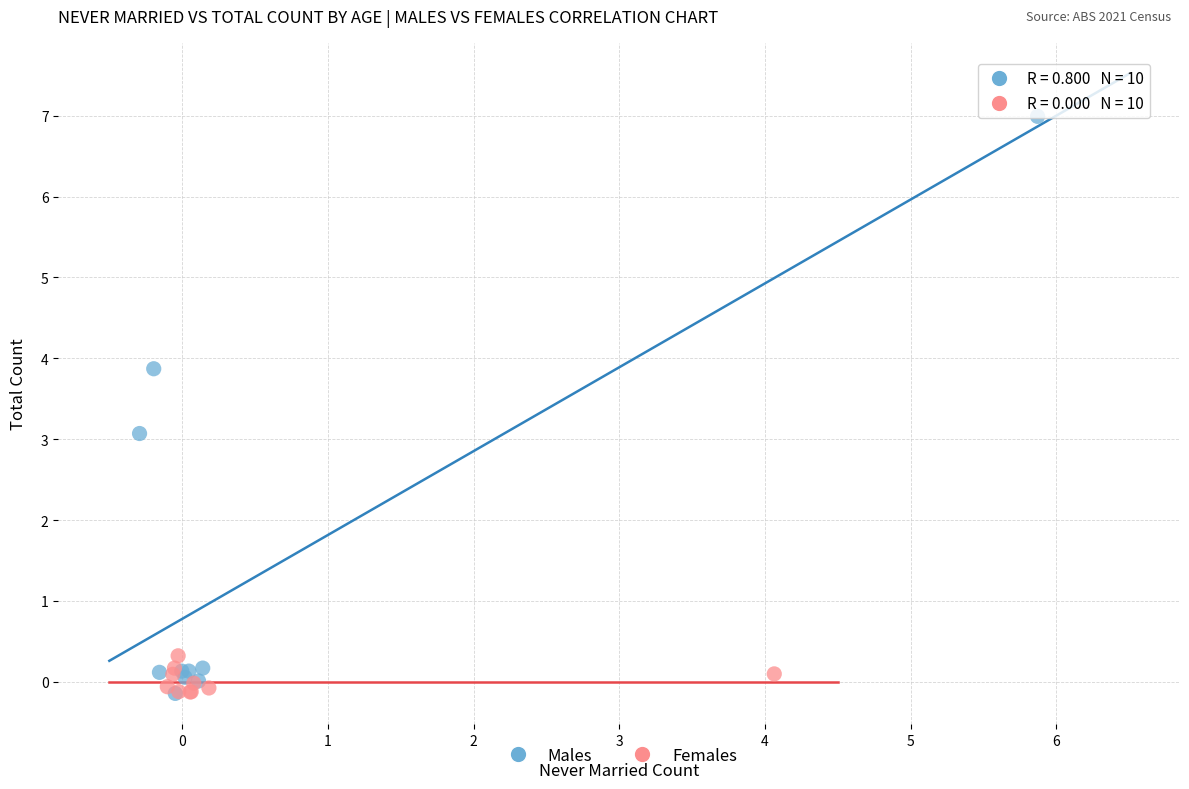

Which series has the widest spread of Y values?

Males